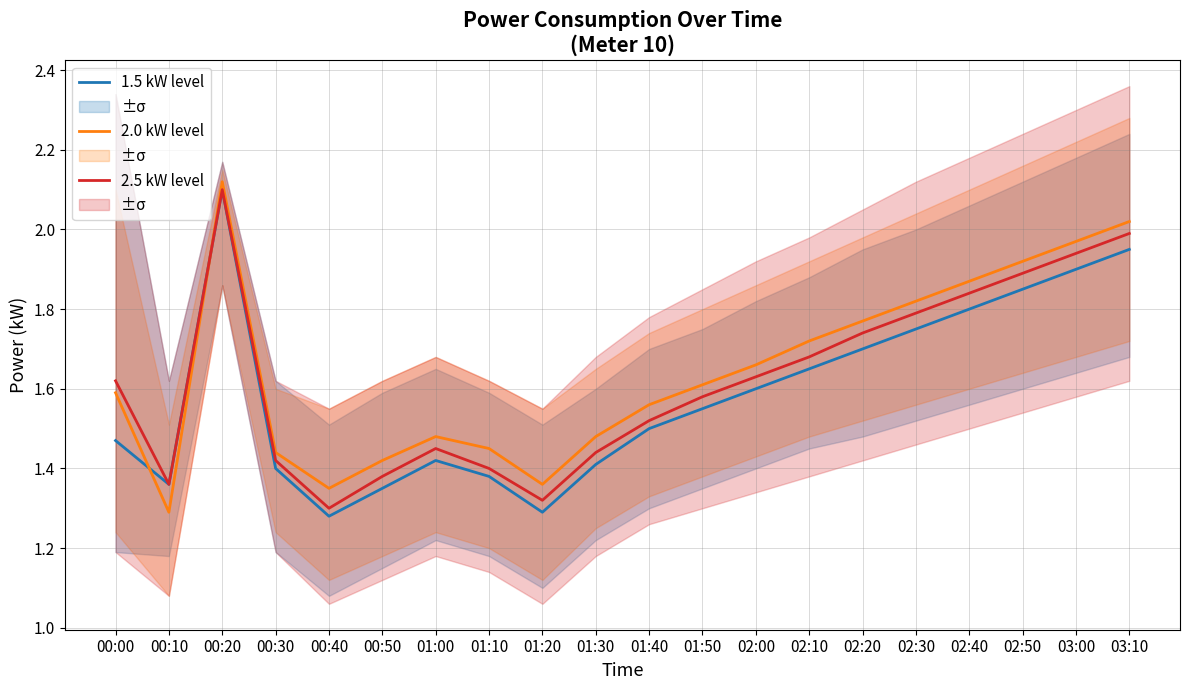

The 1.5 kW level series shows 1.4 at 01:10. True or false?

True